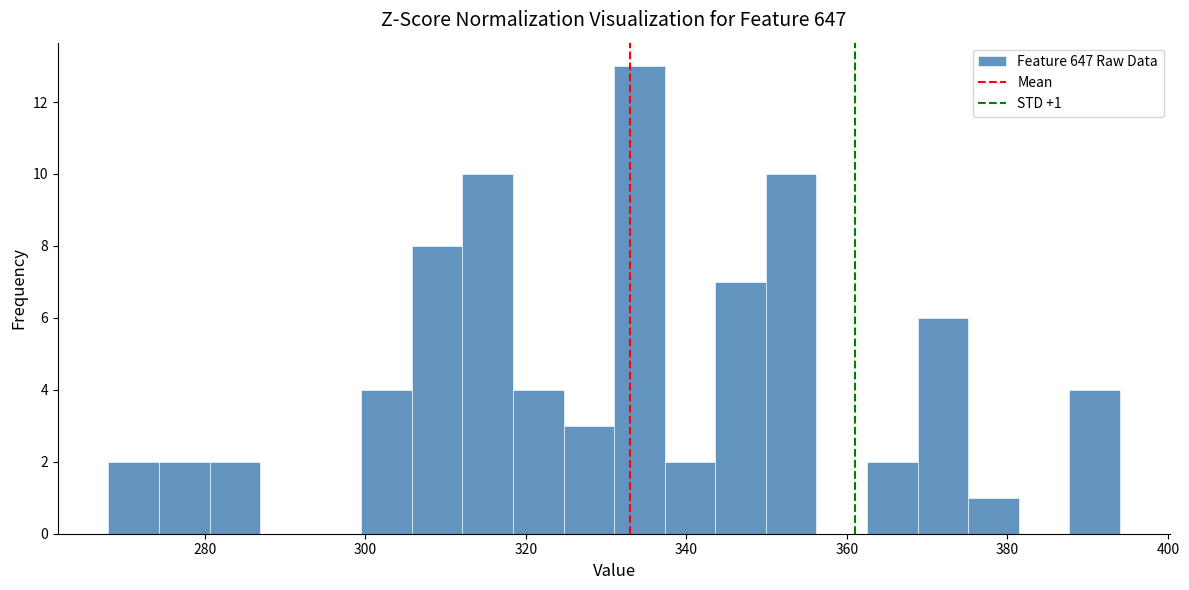

Read against the x-axis, roughly where is the centre of the tallest bar?

334